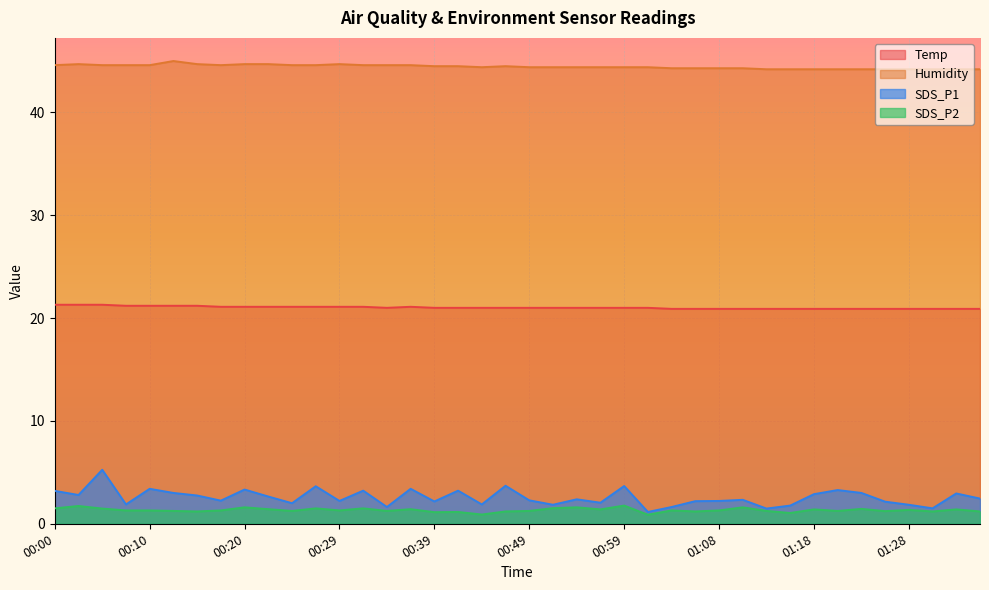

What is the maximum value for Humidity?

45.0